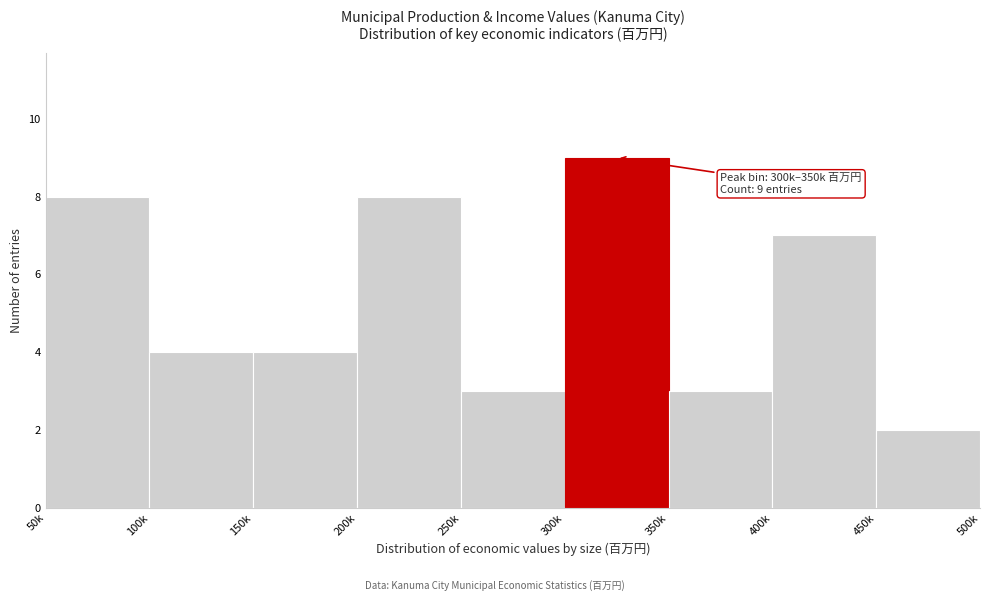

Reading right to left, extract all data points from this chart.

2	7	3	9	3	8	4	4	8